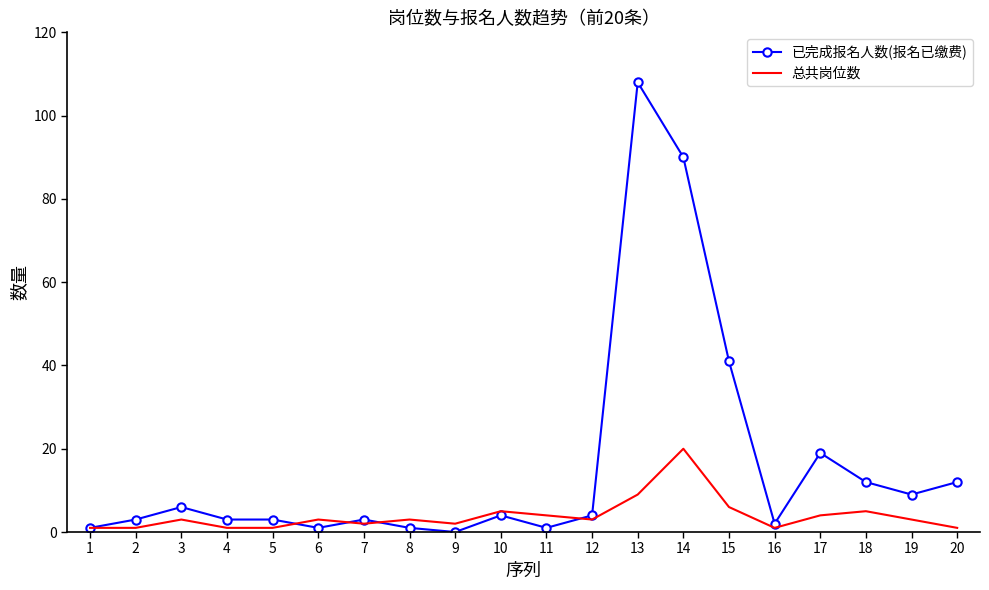

List the series in order of their overall mean, lowest first.

总共岗位数, 已完成报名人数(报名已缴费)